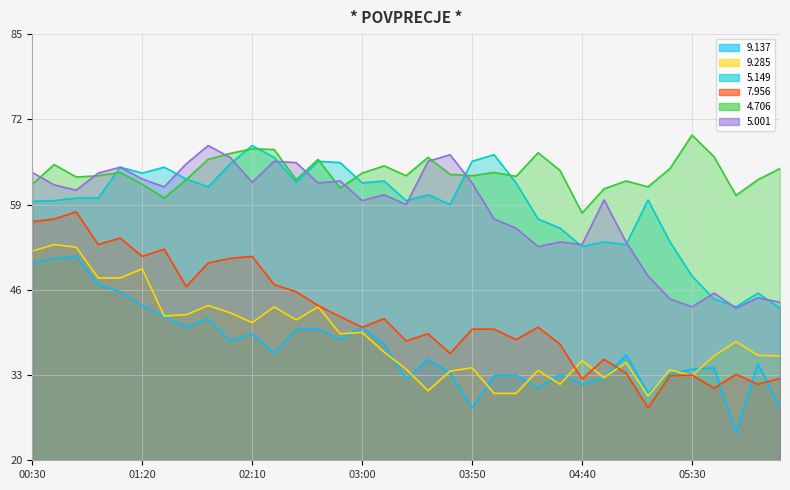

Is the value of 9.285 at 02:20 greater than the value of 5.001 at 04:10?

No